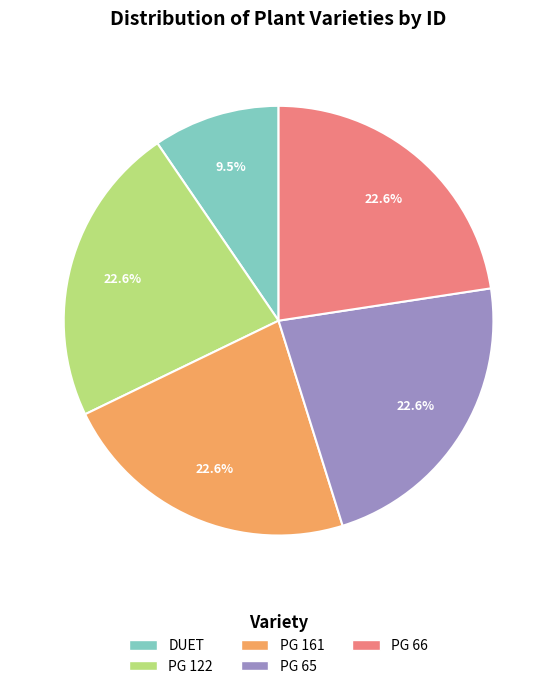

Which category has the smallest portion of the pie?

DUET